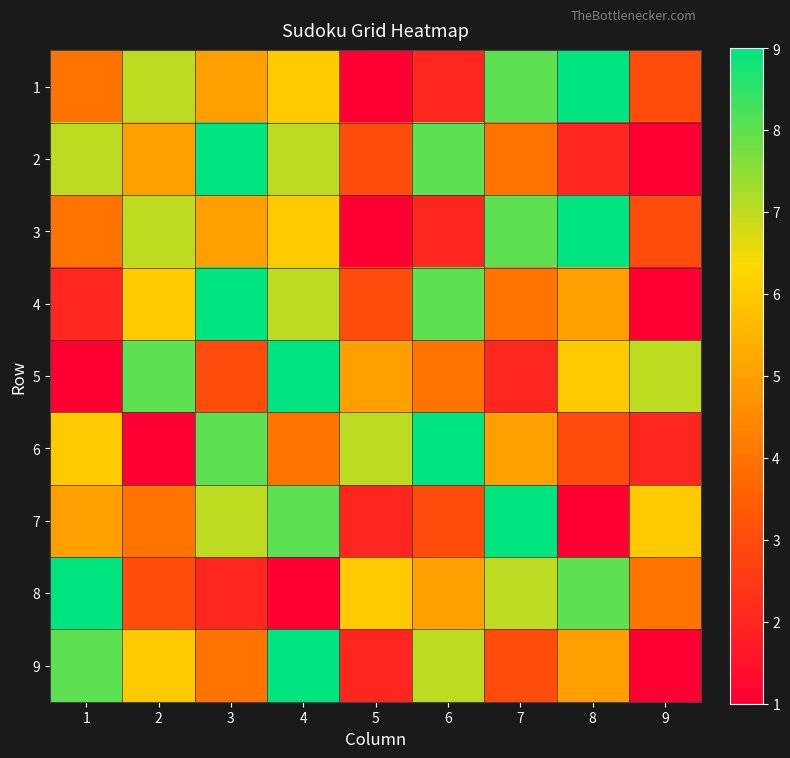

Which category has the lowest value across all series?

5